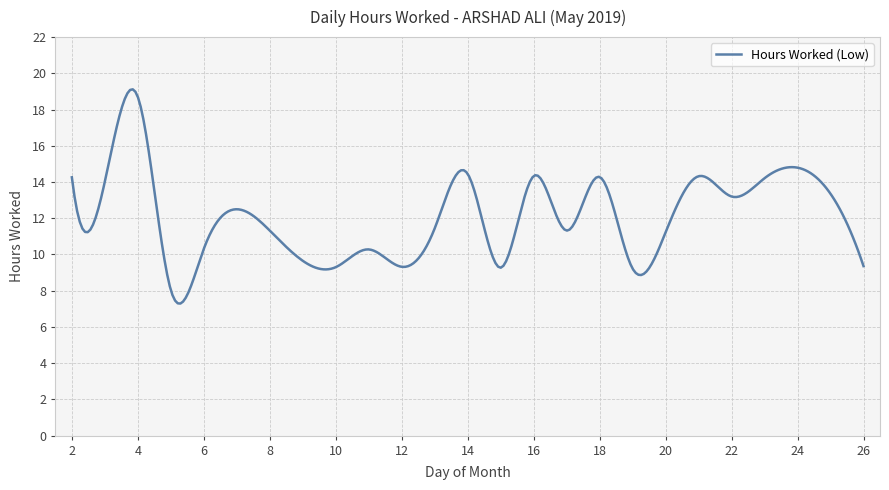

What is the difference between the maximum and minimum values?

11.8